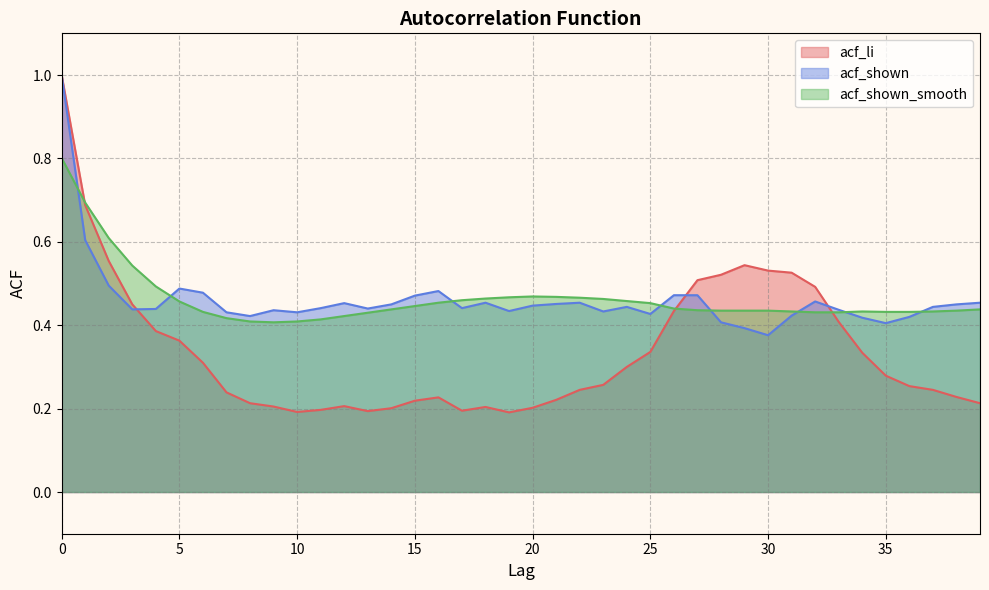

Between 9 and 15, which series saw the biggest shift?

acf_shown_smooth